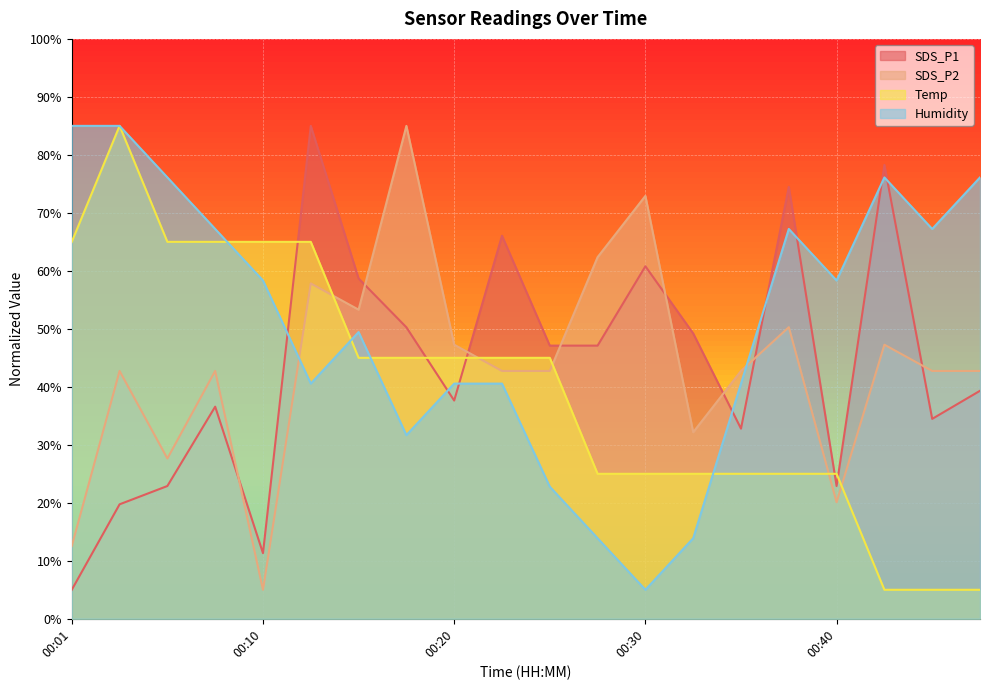

Which series ends up on top after the final intersection of Temp and SDS_P2?

SDS_P2